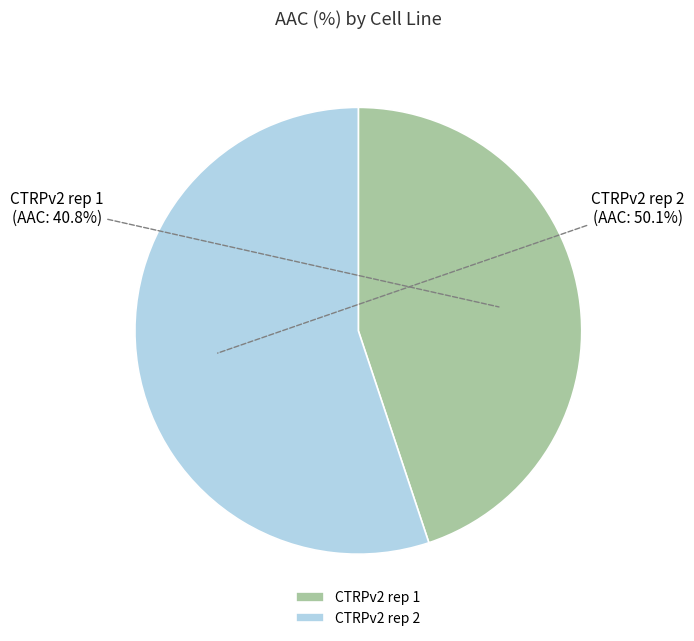

To the nearest percent, what is the difference between the CTRPv2 rep 2 and CTRPv2 rep 1 slice percentages?

10%